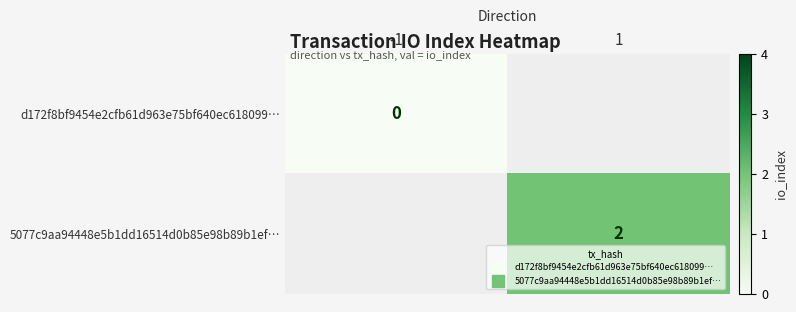

Which has a higher value, -1 or 1?

1